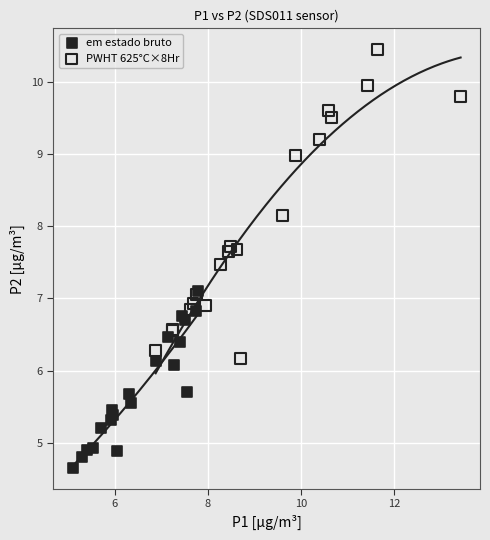

Which series reaches the minimum Y coordinate?

em estado bruto